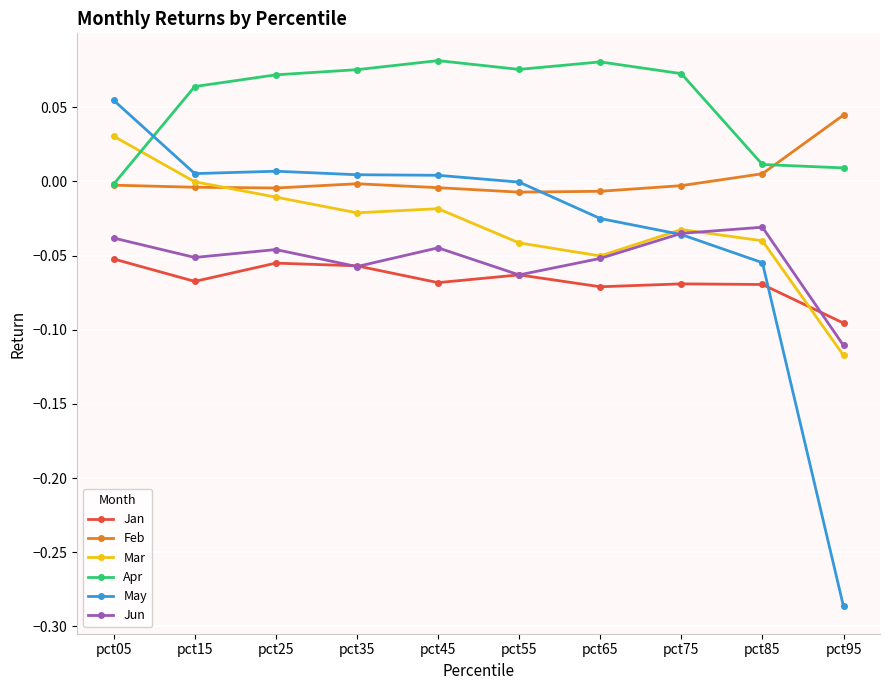

The Feb series shows -0.0 at pct25. True or false?

True